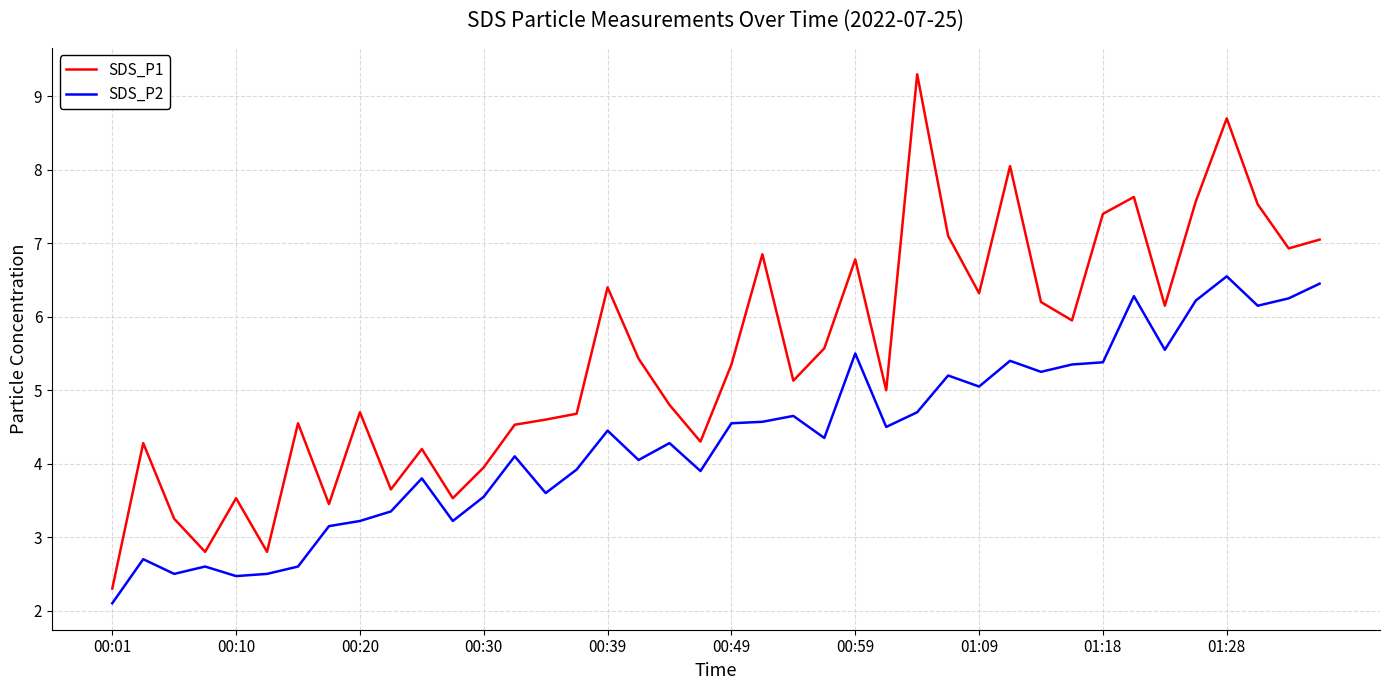

True or false: SDS_P1 and SDS_P2 cross at least once.

False